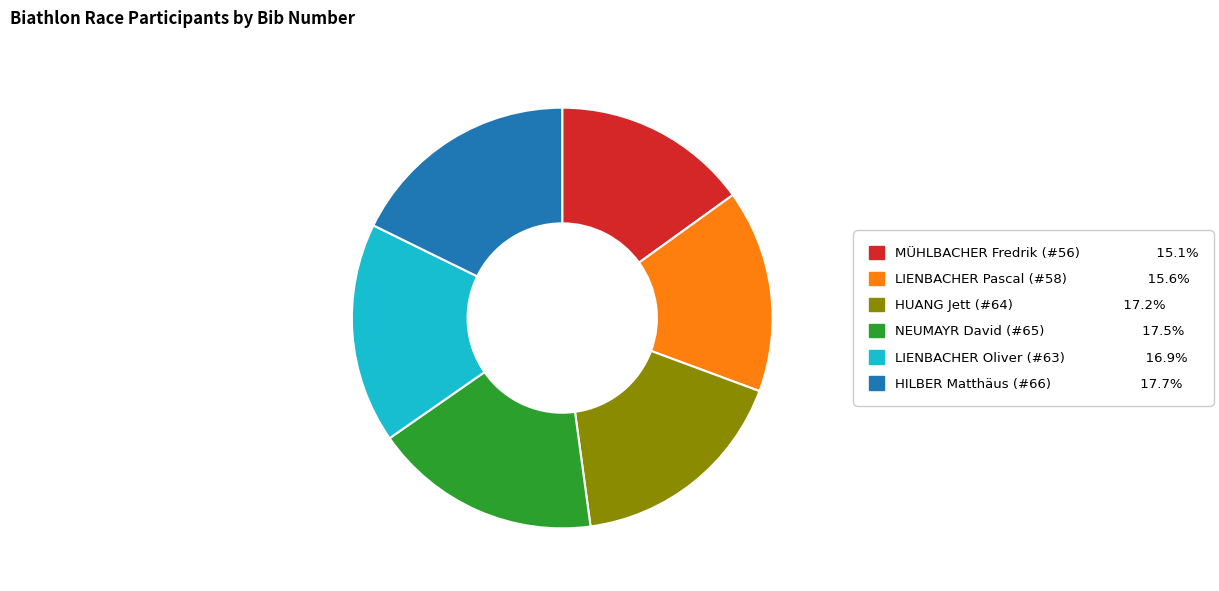

Combined, do MÜHLBACHER Fredrik (#56) 15.1% and LIENBACHER Pascal (#58) 15.6% account for over 50%?

No